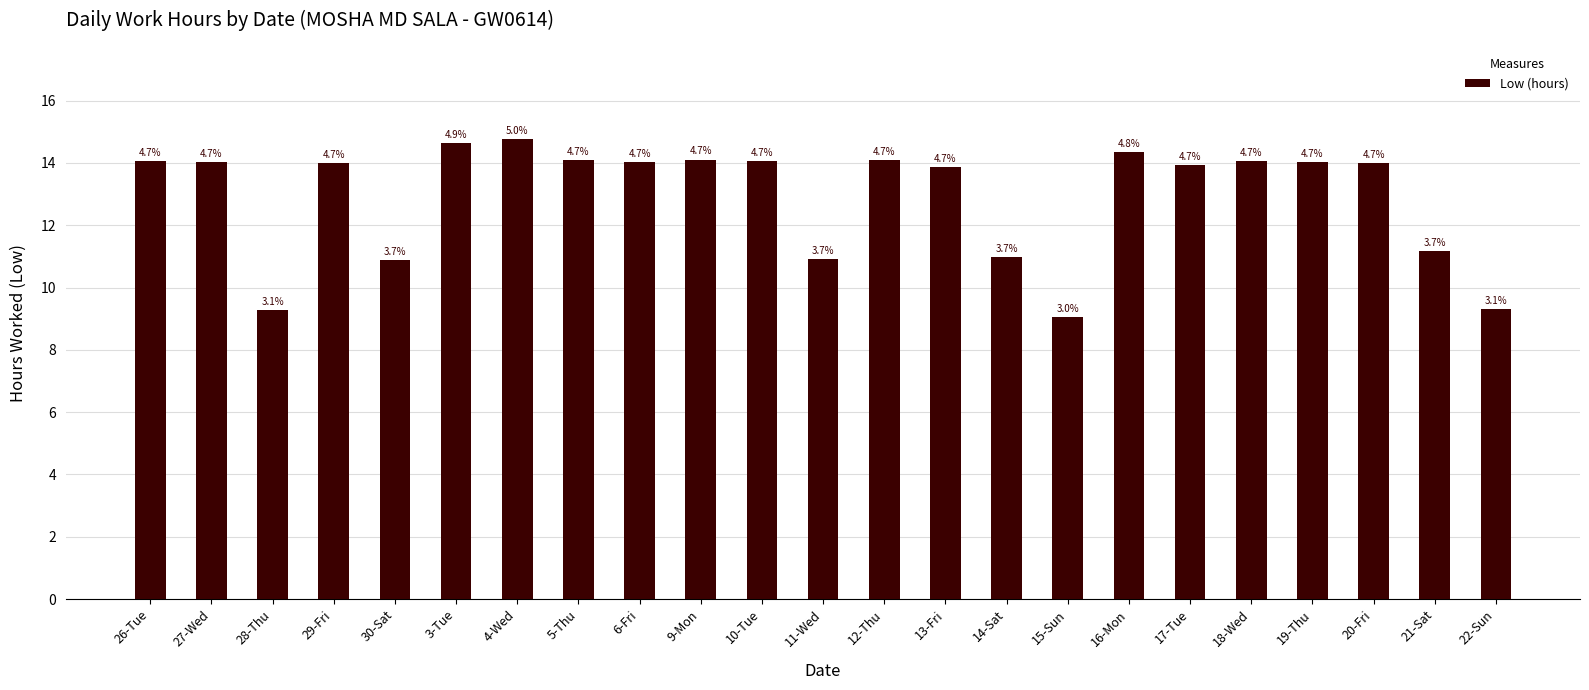

How many bars are there in total?

23